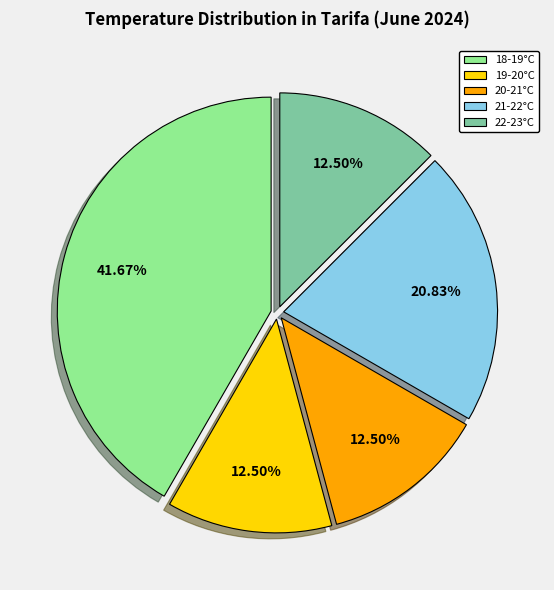

What is the largest slice in the pie chart?

18-19°C